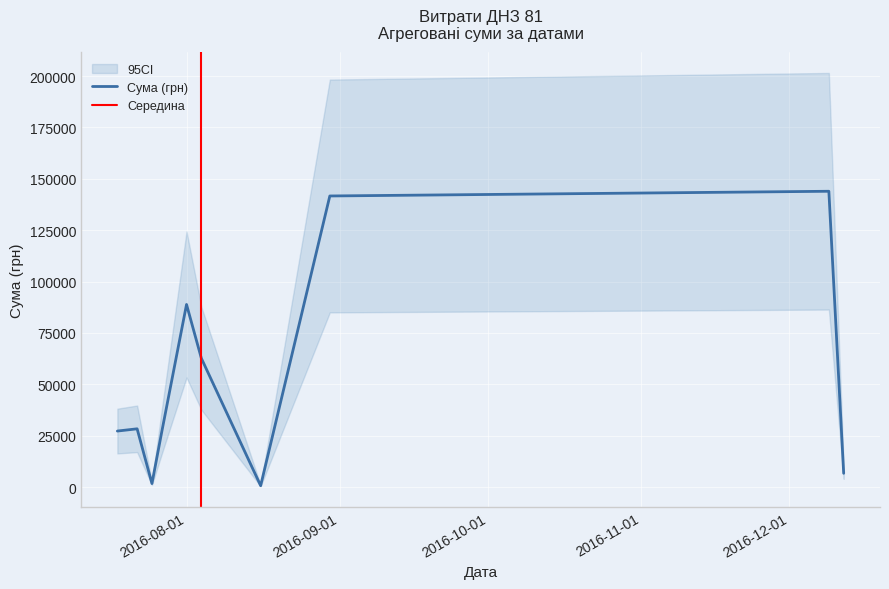

What is the maximum value for Сума (грн)?

143947.5